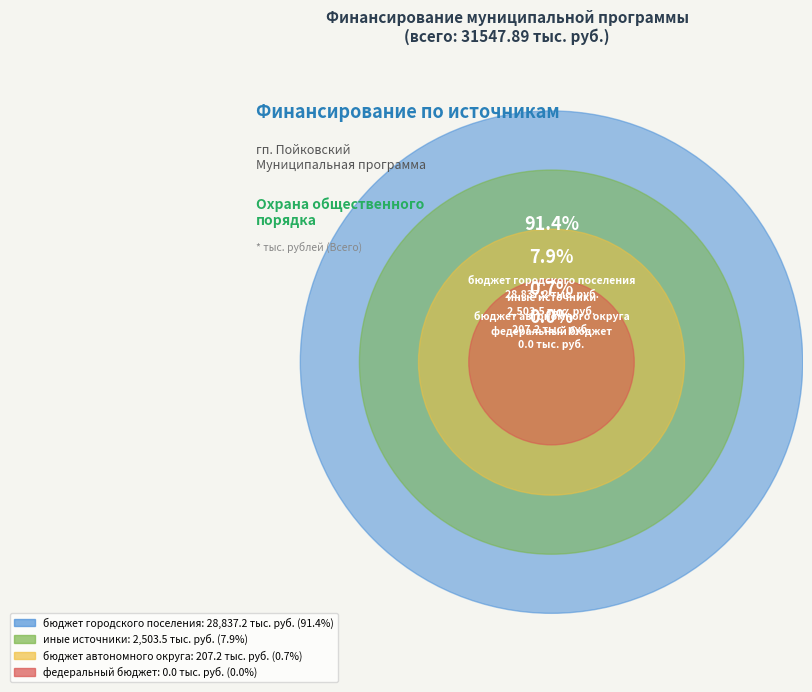

Which slice represents more than half of the pie?

бюджет городского поселения